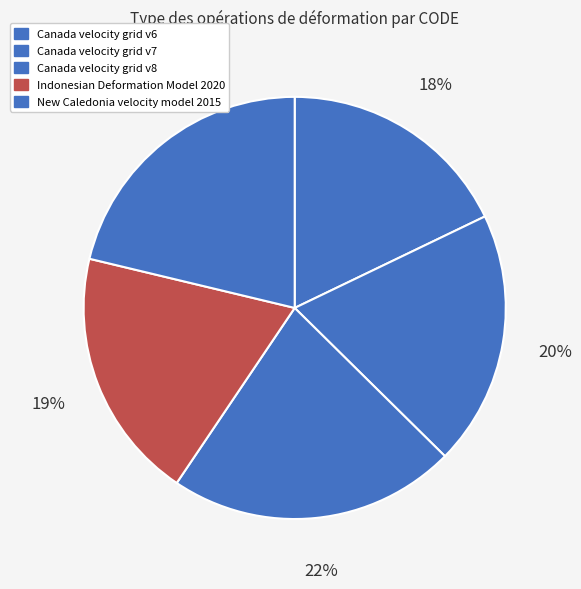

Is it true that Indonesian Deformation Model 2020 is 5% of the pie?

False